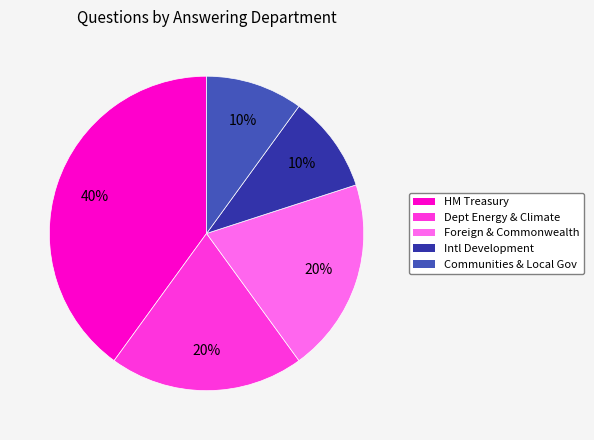

To the nearest percent, what is the average slice percentage?

20%